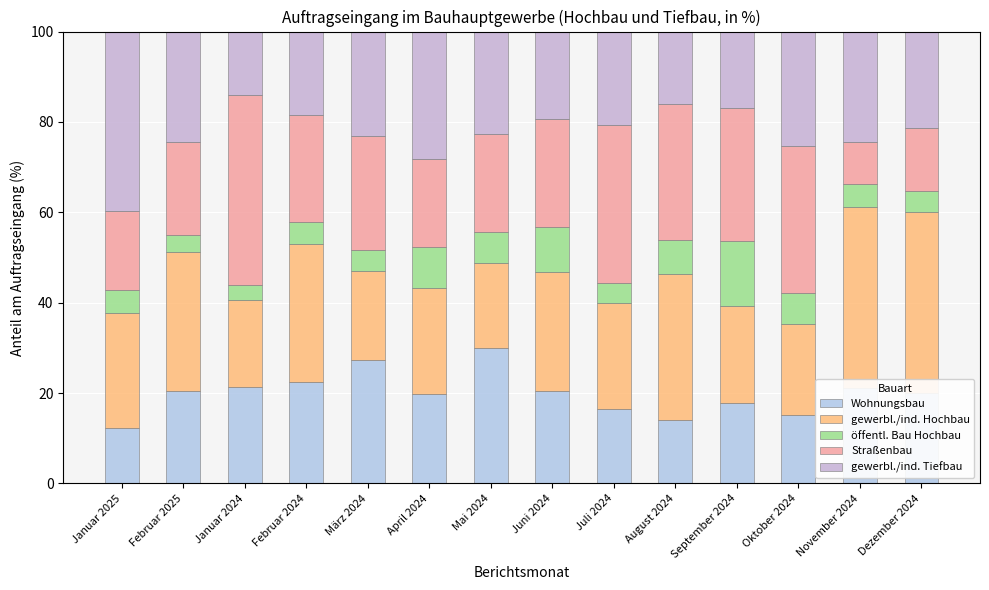

What is the difference between the second highest and second lowest values in the Wohnungsbau series?

13.4